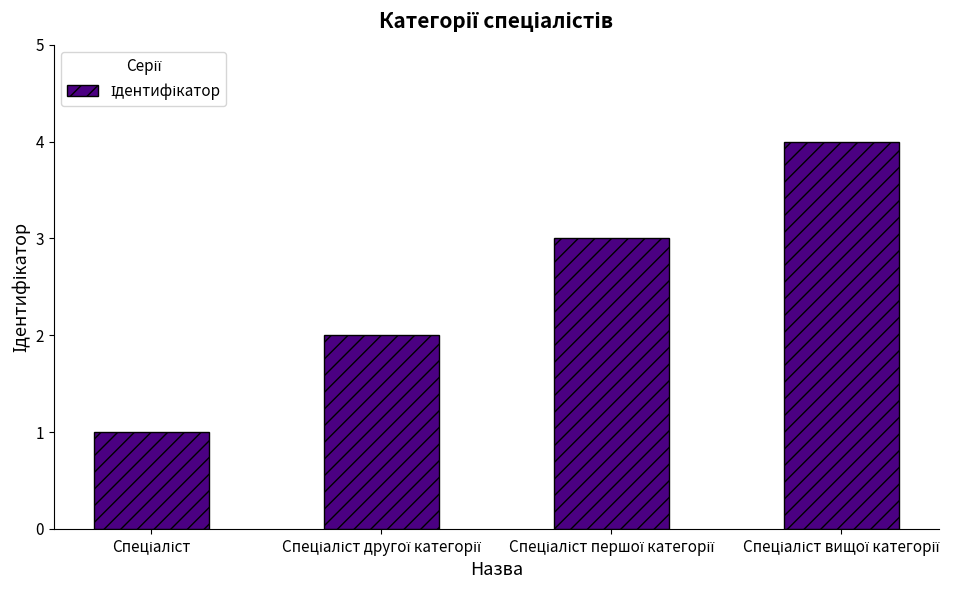

What is the greatest value displayed?

4